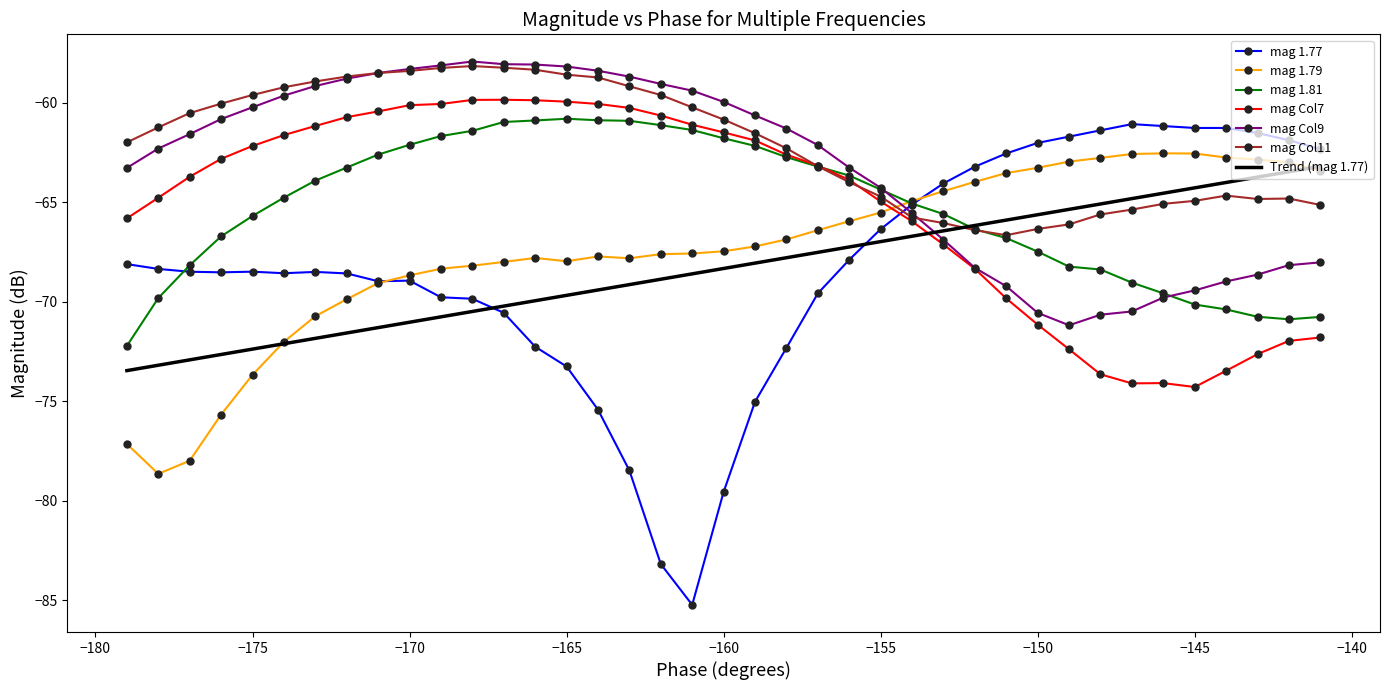

True or false: mag Col11 and mag Col9 intersect in this chart.

True